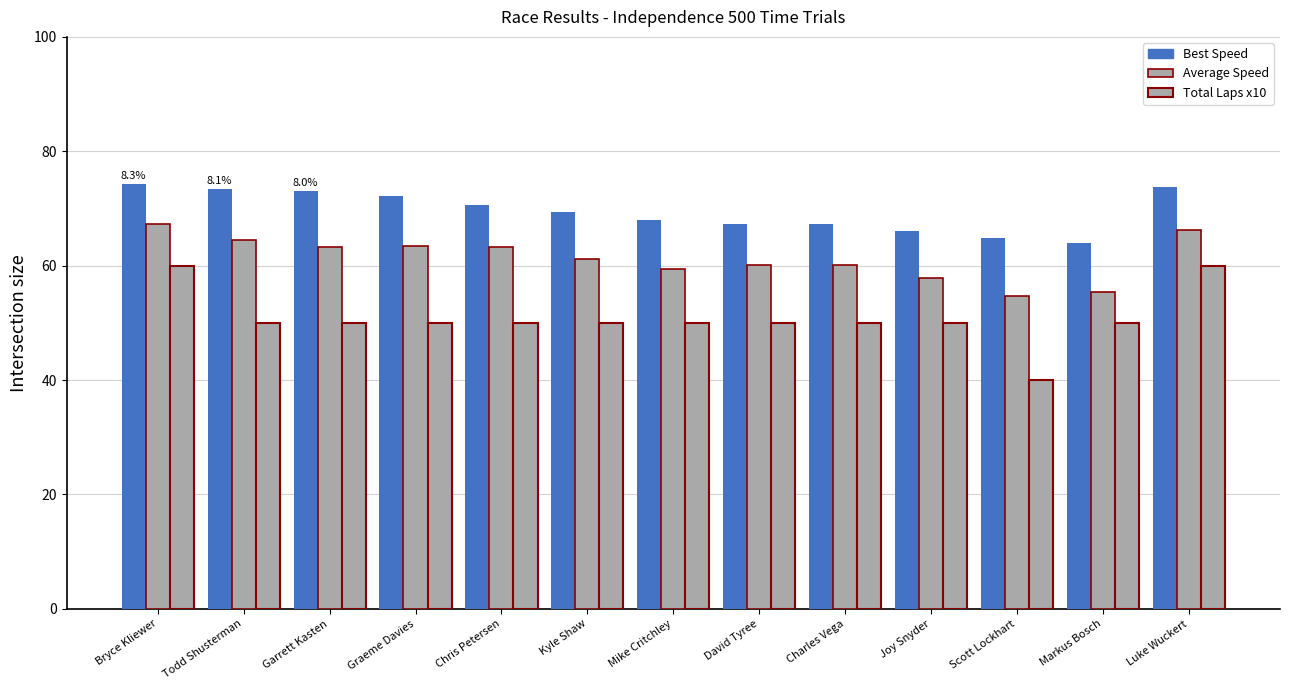

Rank the series by their average value, from highest to lowest.

Best Speed, Average Speed, Total Laps x10